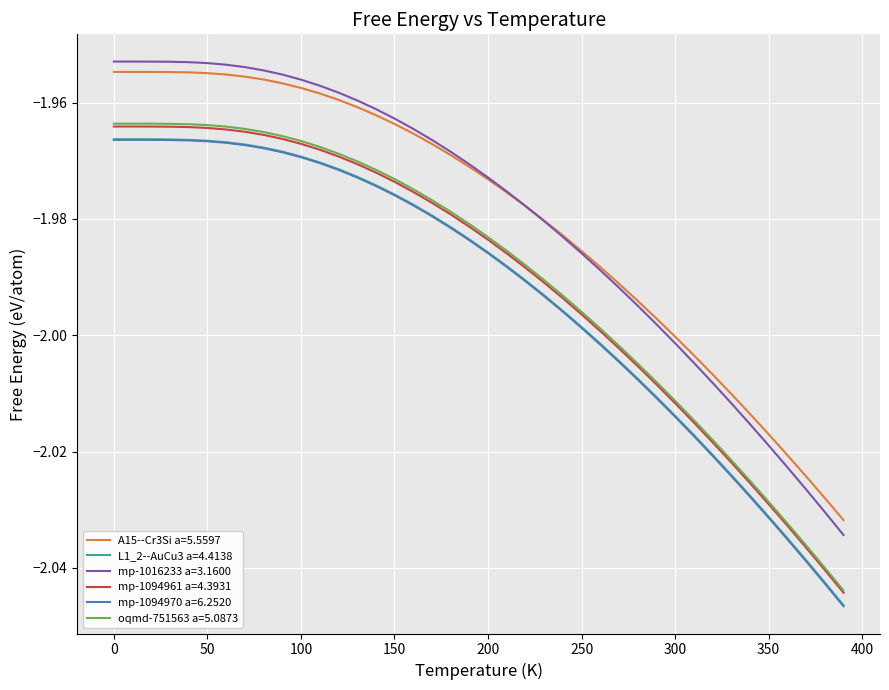

True or false: L1_2--AuCu3 a=4.4138 and mp-1016233 a=3.1600 intersect in this chart.

False